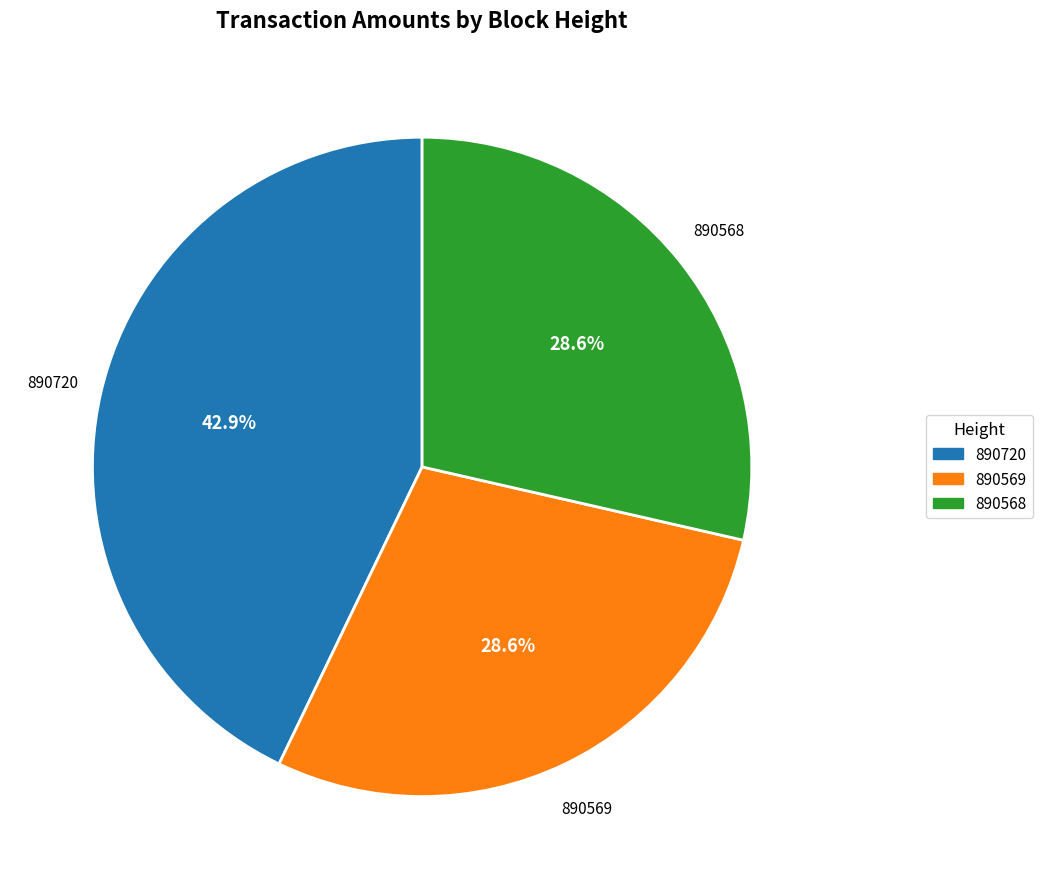

How much of the chart is everything except 890569?

71.4%